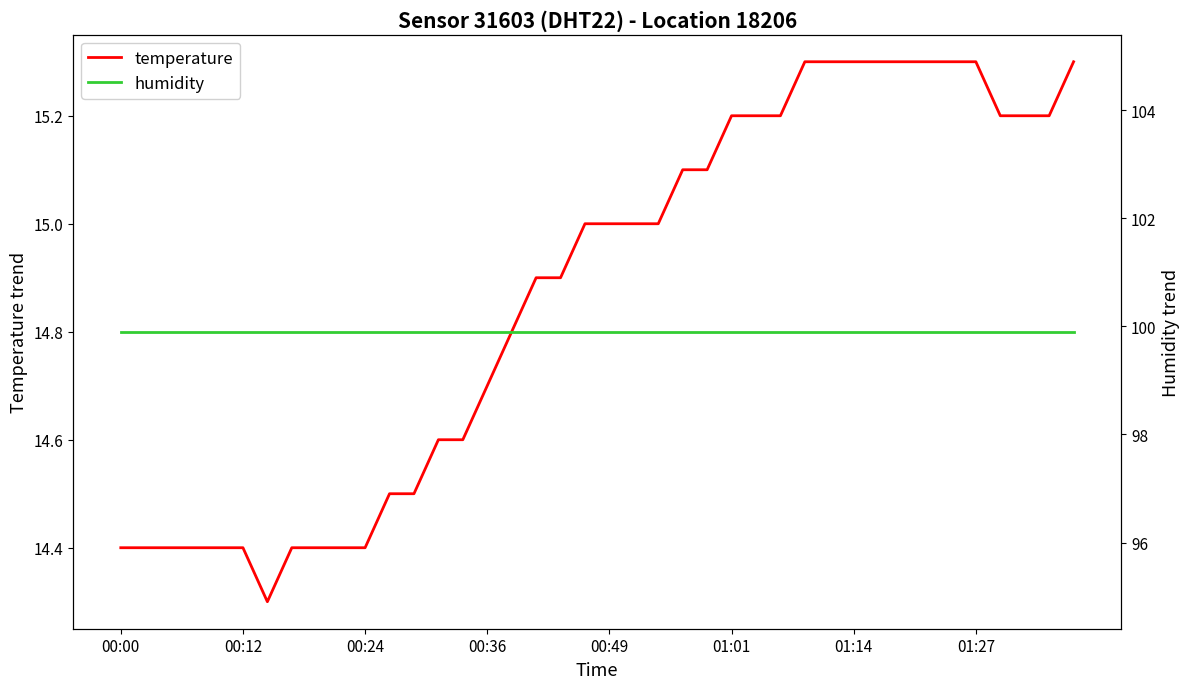

What is the value of the temperature point at the 34th from the left?

15.3